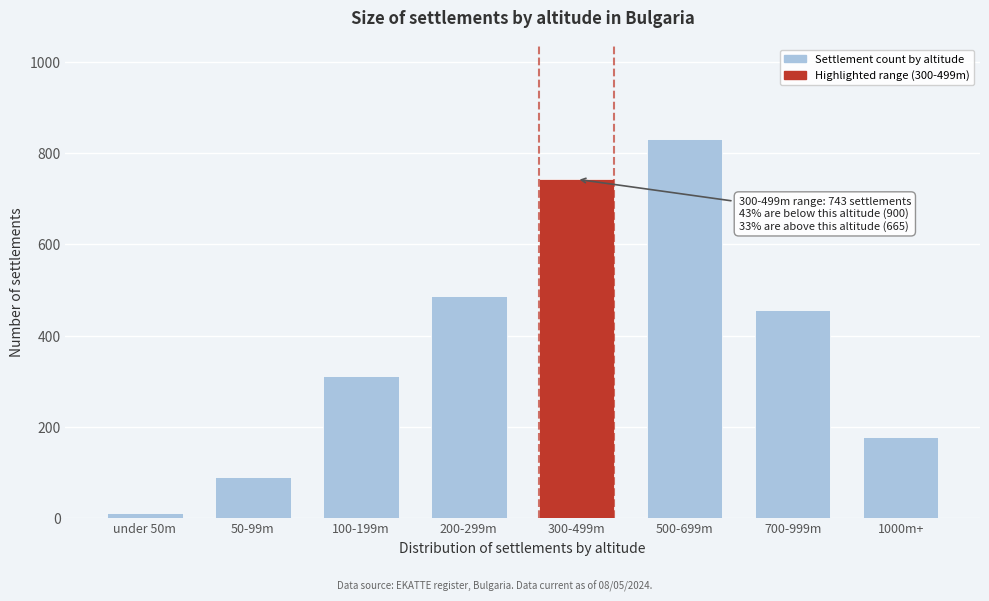

Reading left to right, extract all data points from this chart.

12	89	312	487	743	831	456	178